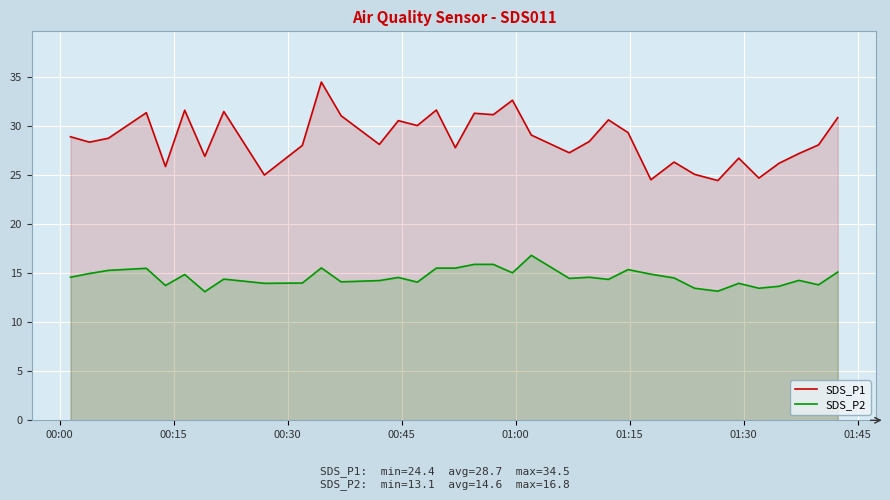

Which series has the widest spread of values?

SDS_P1